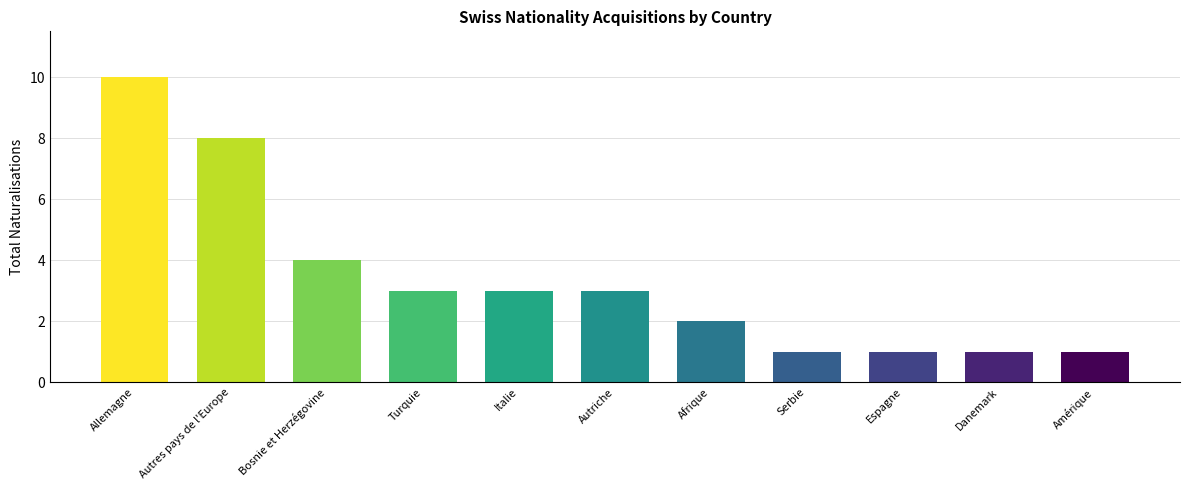

What is the label of the 1st bar from the right?

Amérique